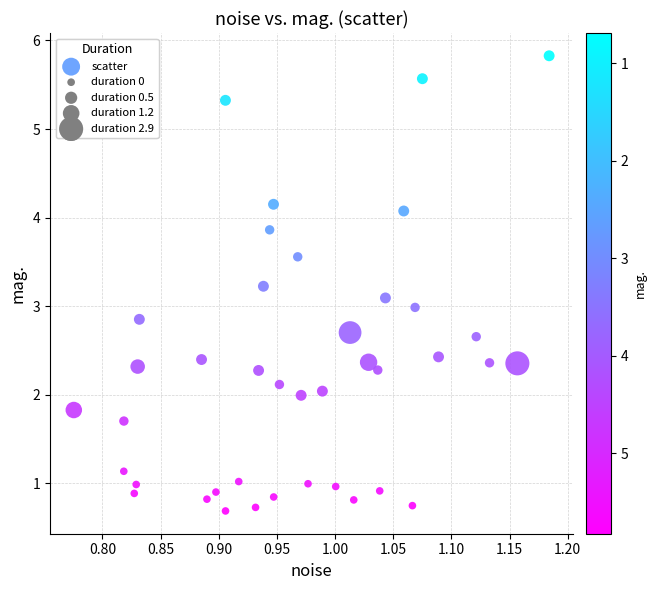

What is the range of X values (max minus min)?

0.4